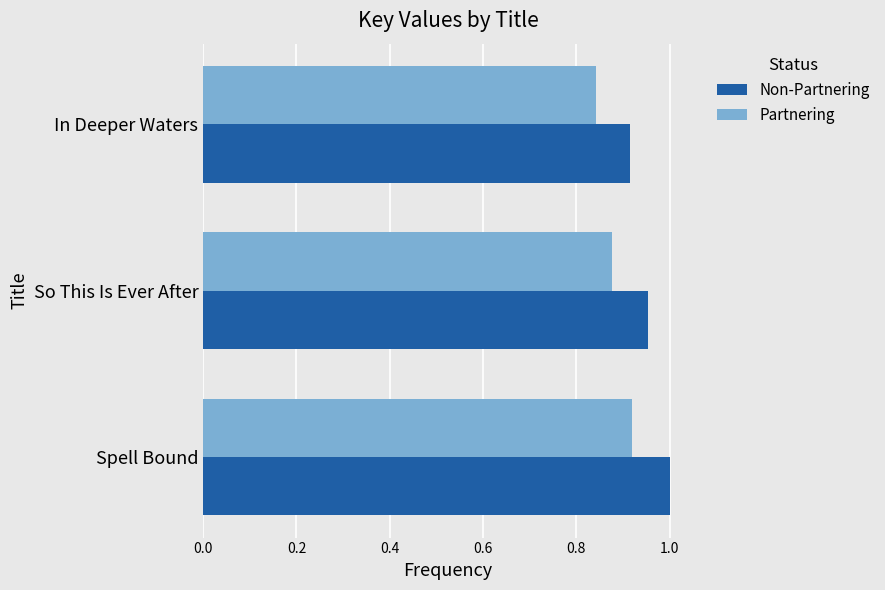

Rank the categories by Partnering value from highest to lowest.

Spell Bound, So This Is Ever After, In Deeper Waters